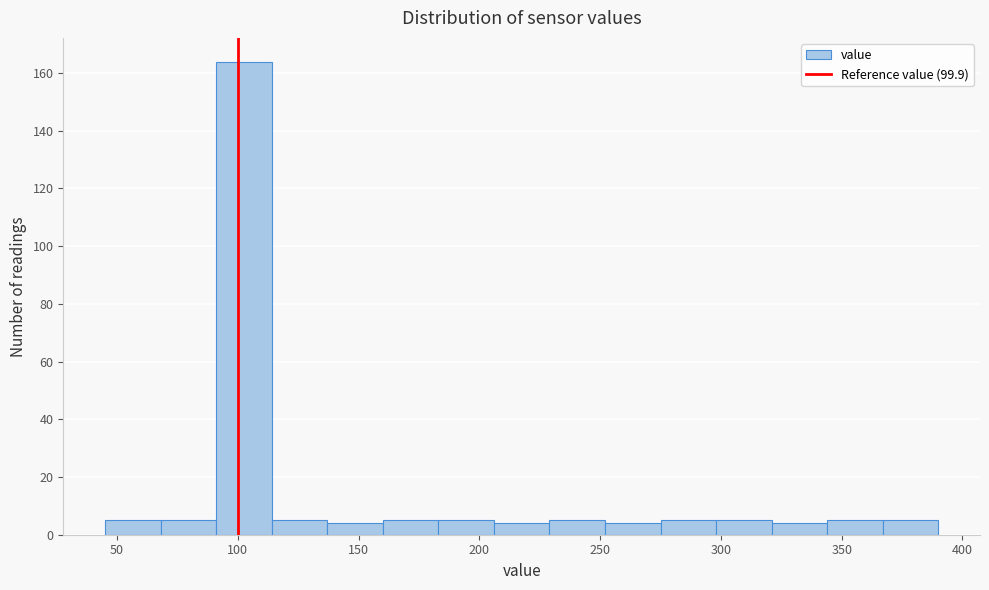

What is the height of the bar covering 206 to 229 on the x-axis? Neither the bar edges nor the heights are printed on the chart, so give them approximately, as read against the axes.

4